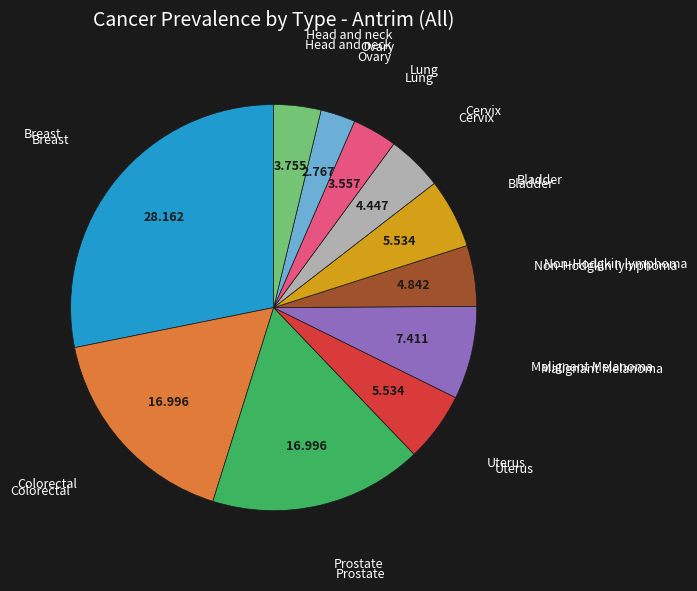

Does any single category account for the majority?

No